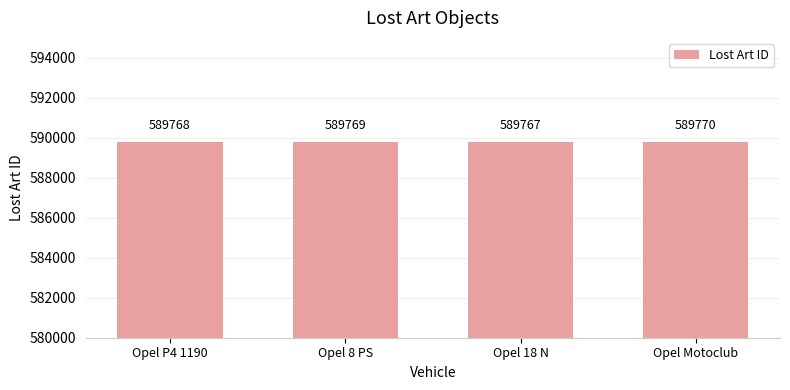

List the labels in order of value, largest first.

Opel Motoclub, Opel 8 PS, Opel P4 1190, Opel 18 N